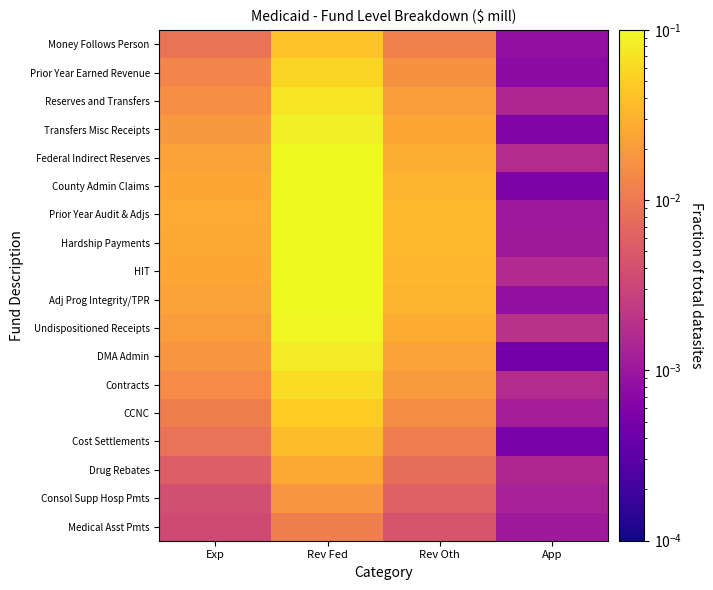

At which category is the sum across all series the highest?

Rev Fed